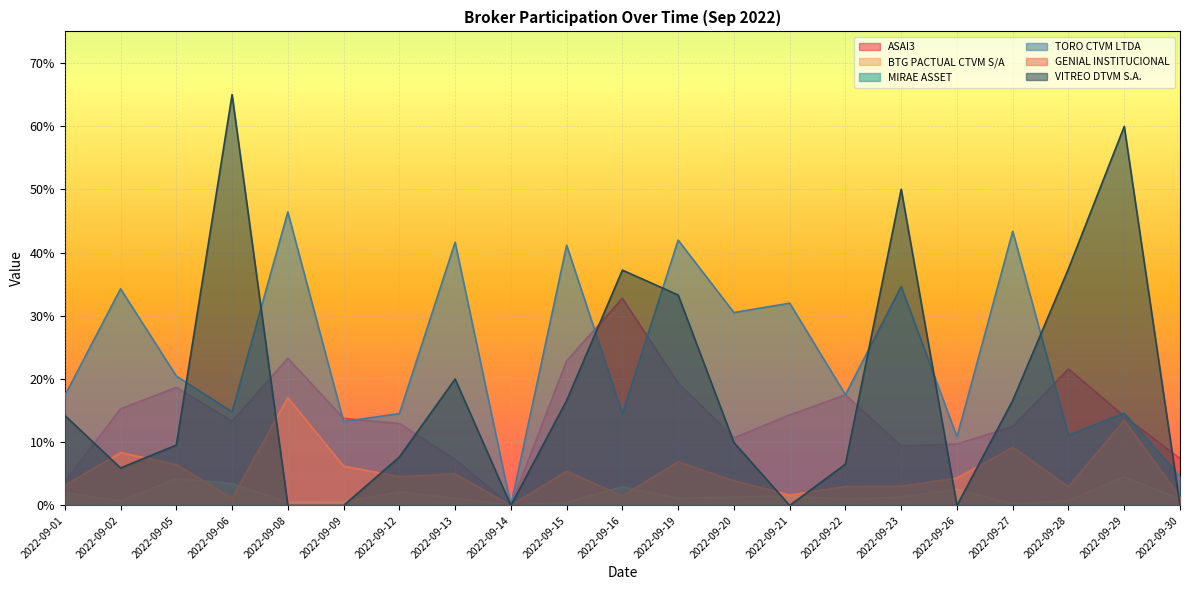

Does the chart display data point markers on the line(s)?

No